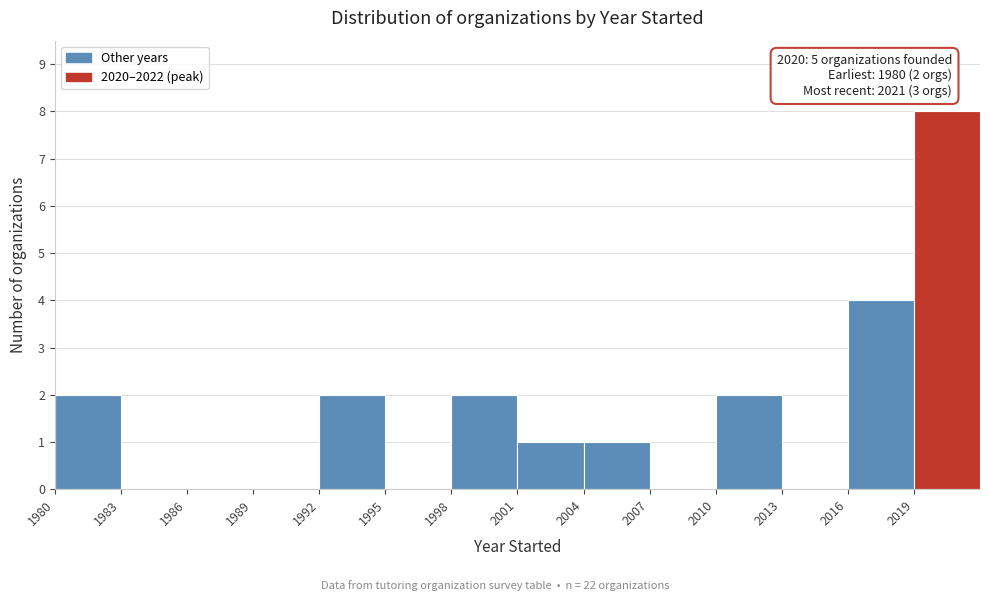

Over which range of the x-axis is the bar tallest?

2019 to 2022